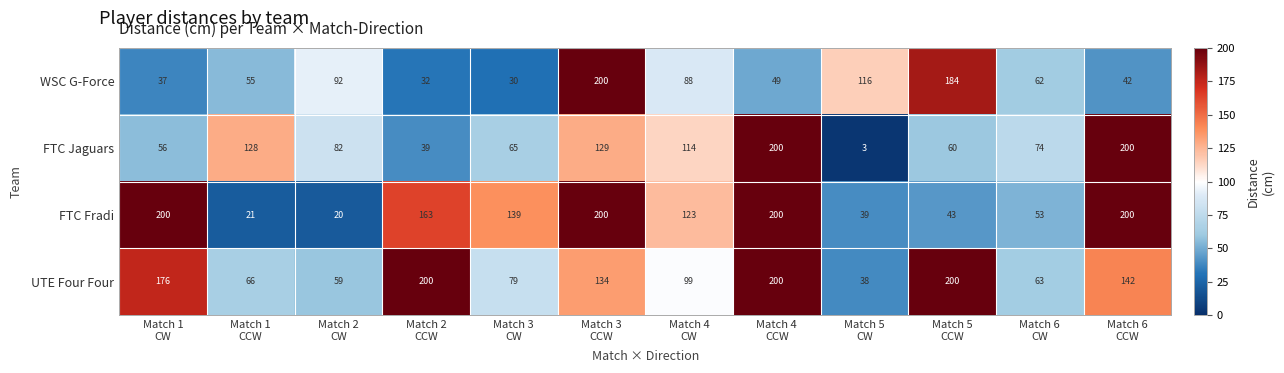

Which series has the widest spread of values?

FTC Jaguars